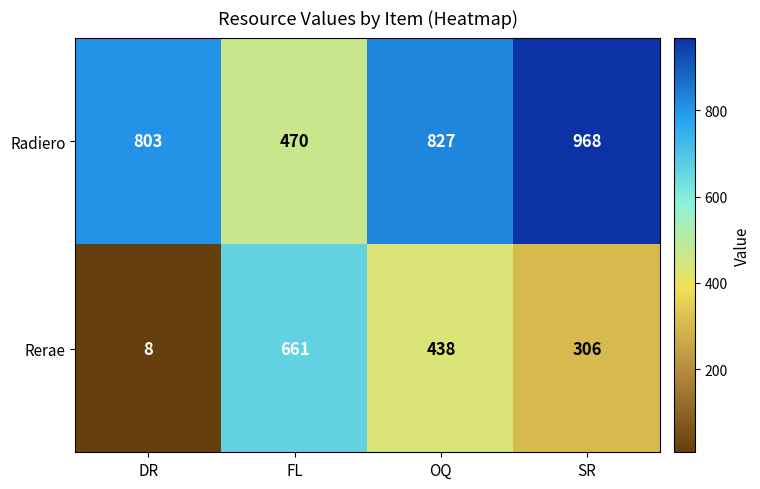

At OQ, list the series in order from smallest to largest.

Rerae, Radiero